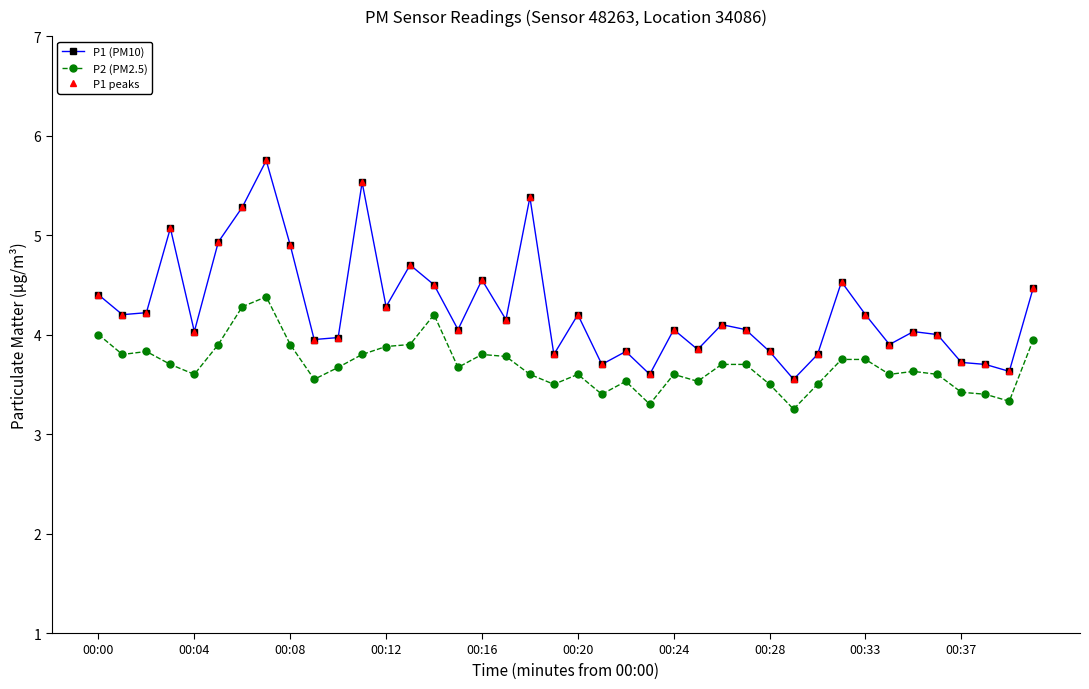

What is the greatest value displayed?

5.8